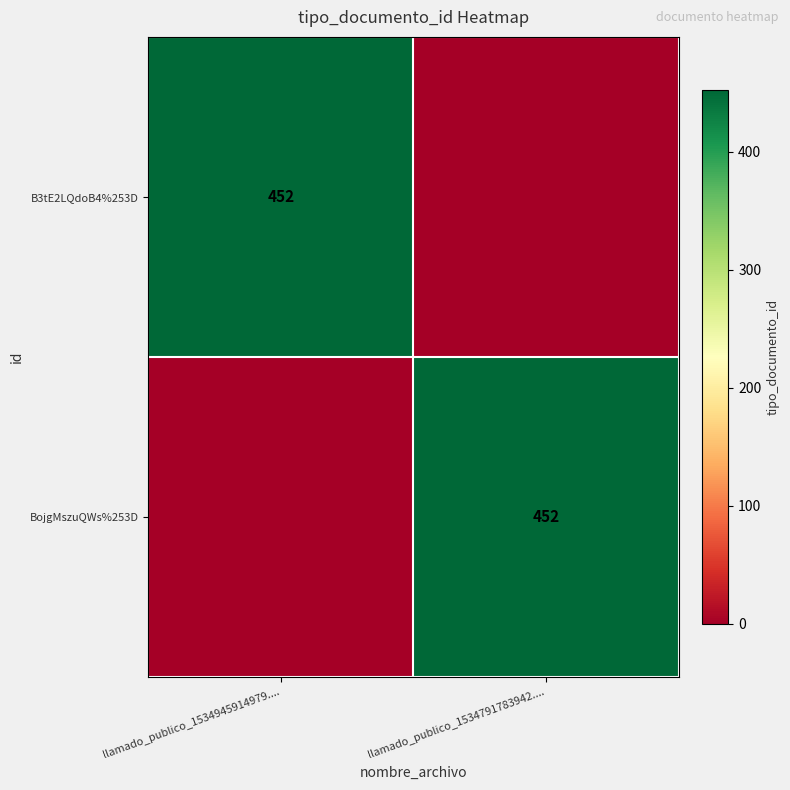

Between llamado_publico_1534945914979.... and llamado_publico_1534791783942...., which is larger?

llamado_publico_1534945914979....